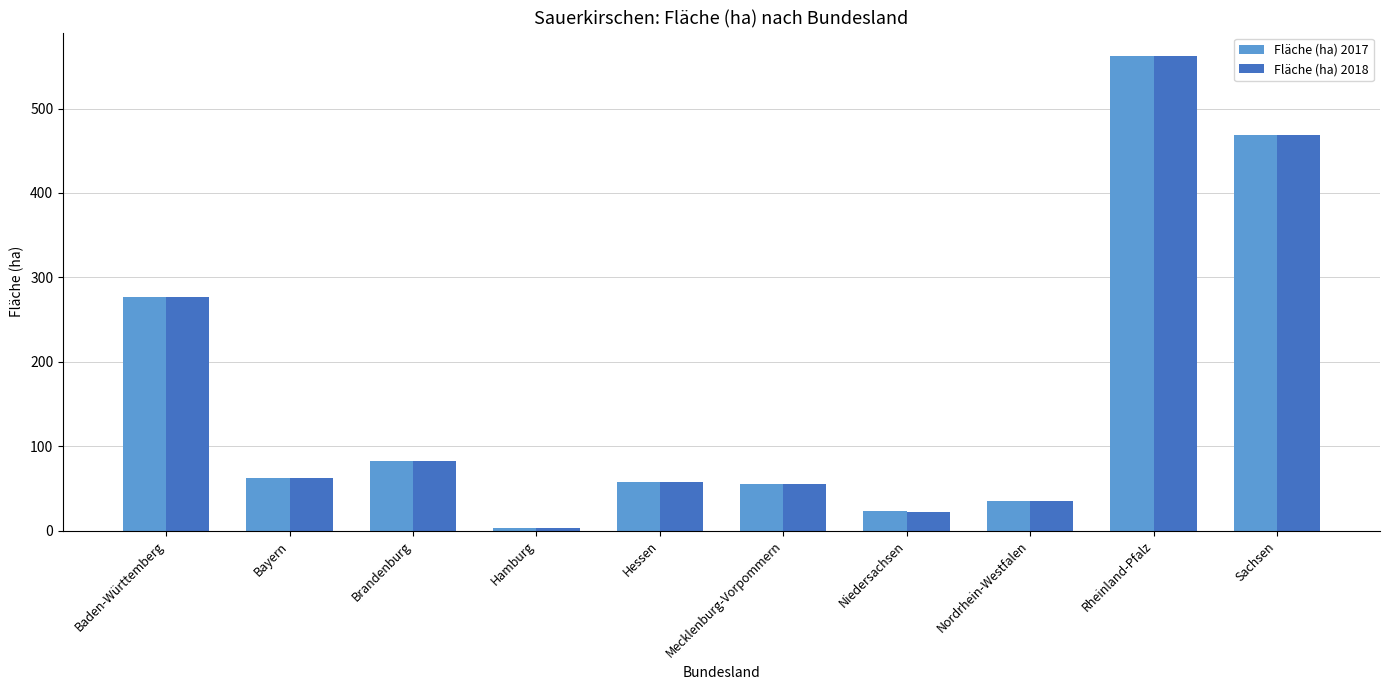

At which category is the sum across all series the highest?

Rheinland-Pfalz